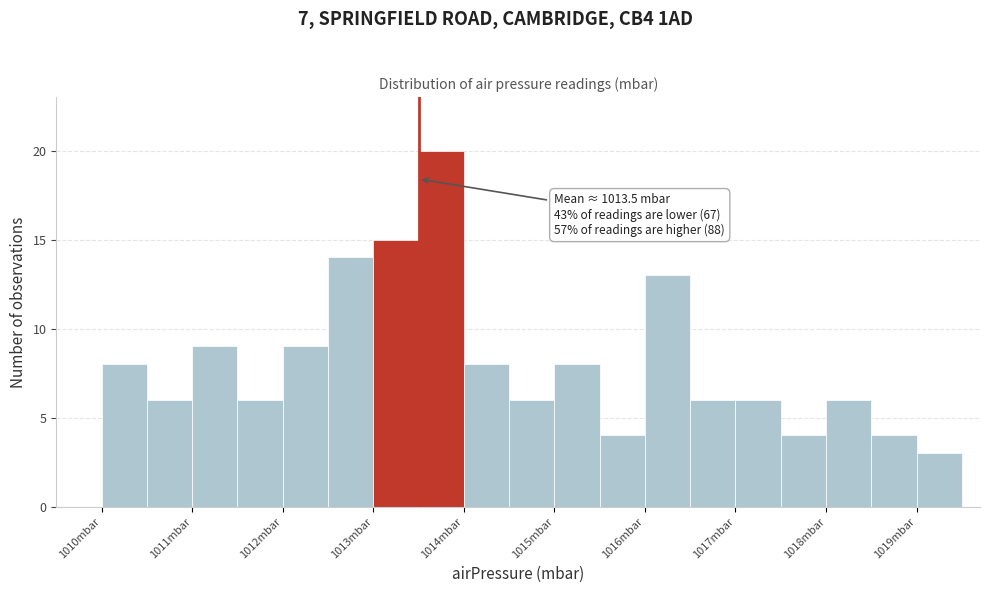

Which range on the x-axis has the tallest bar?

1013.5 to 1014.0